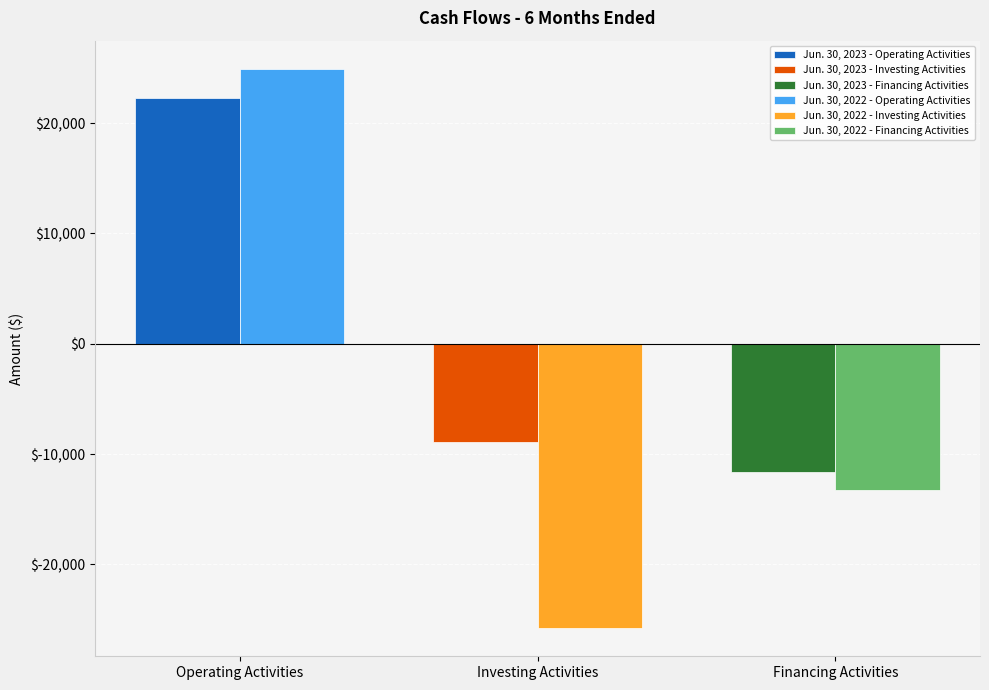

The Jun. 30, 2023 series shows 11858 at Operating Activities. True or false?

False